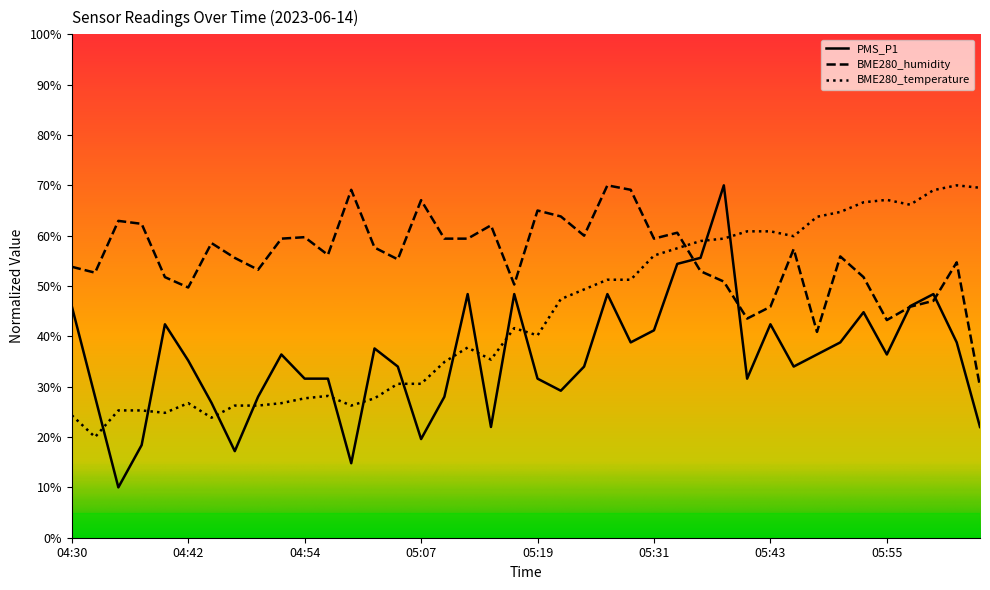

Does the chart have visible grid lines?

No